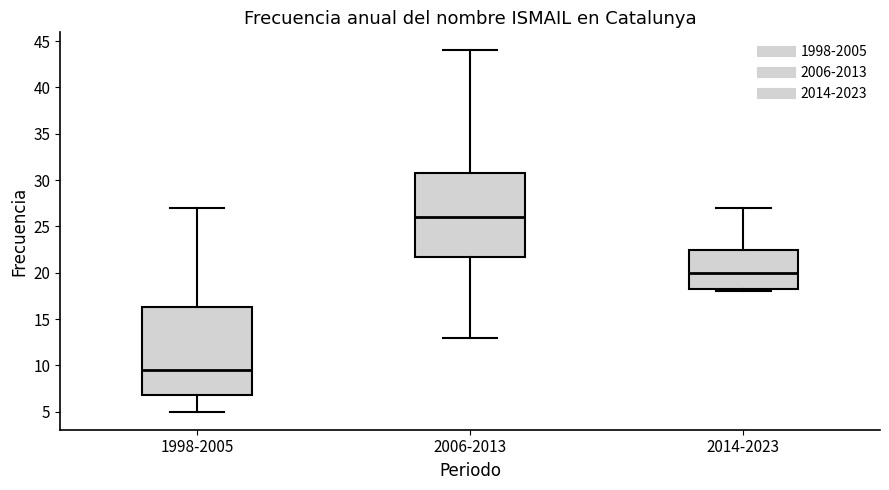

Which box's median line is the lowest?

1998-2005